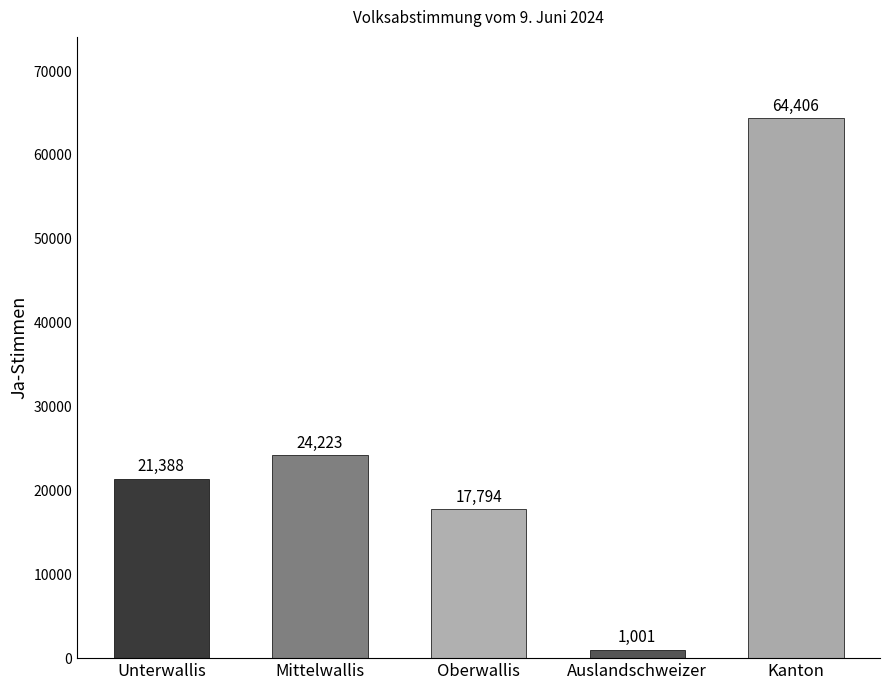

Is it true that the value at Unterwallis is 29825?

False